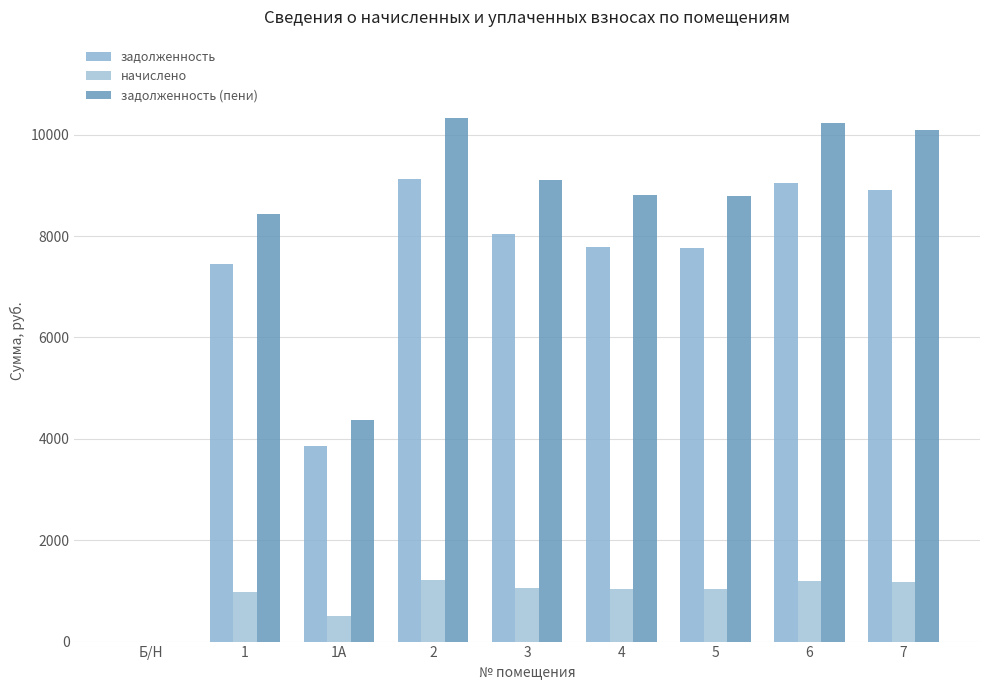

How many groups of bars are there?

9